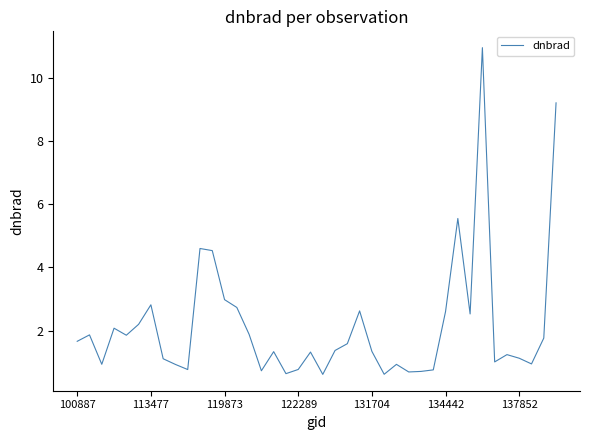

Count the number of data series in this chart.

1